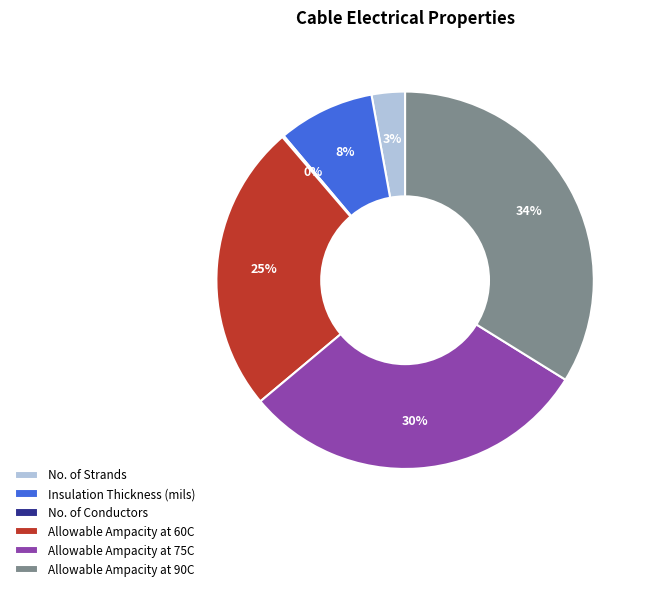

Does any single category account for the majority?

No